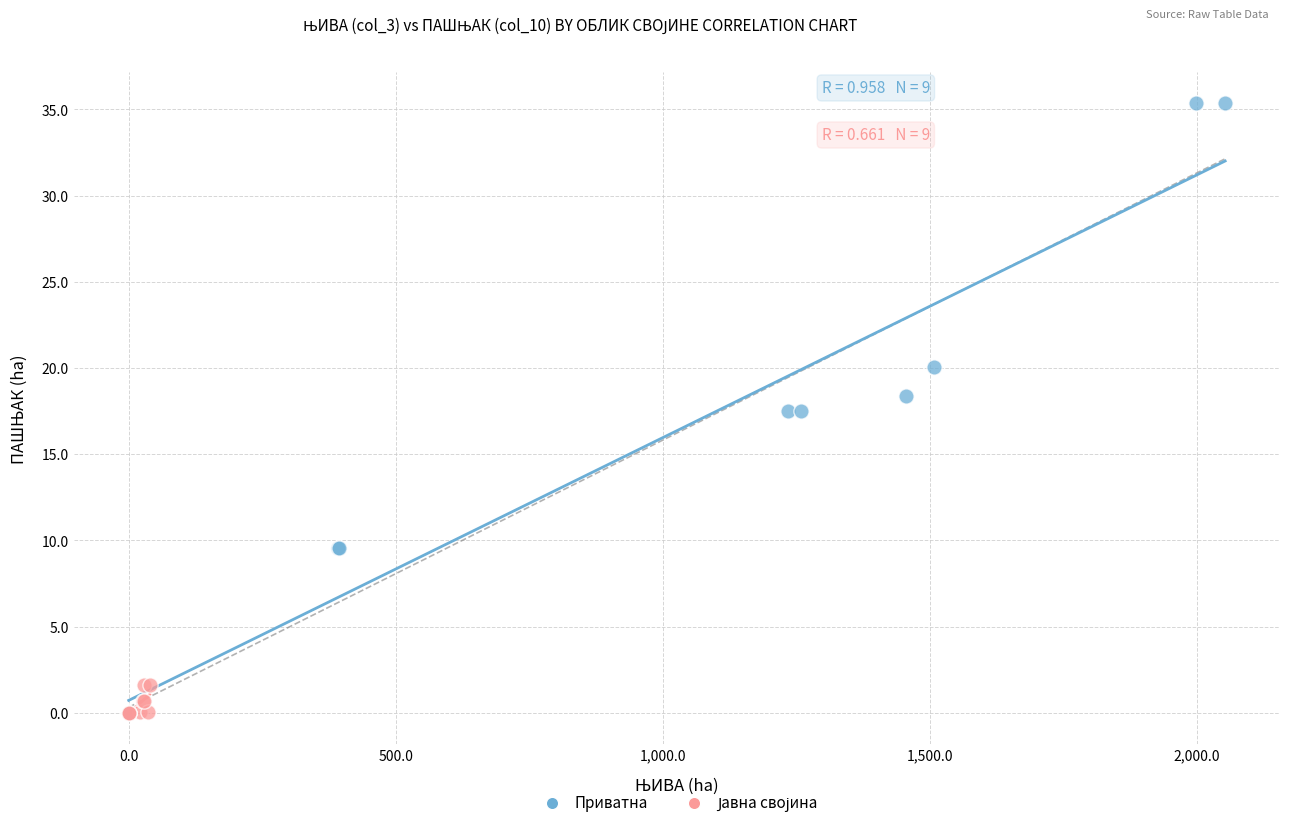

Which series has the largest Y range (max minus min)?

Приватна